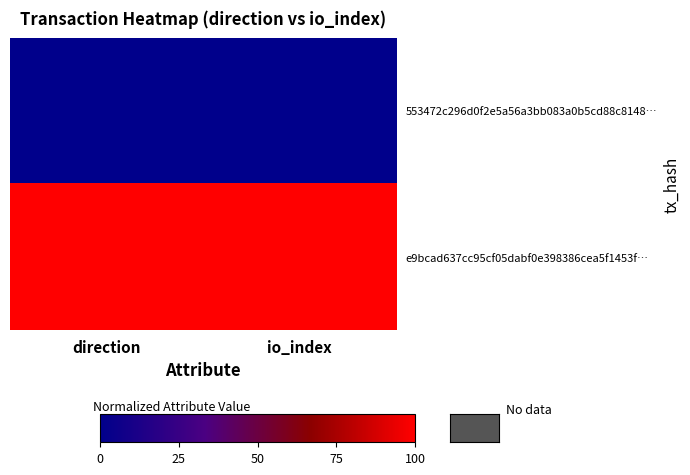

List the series in order of their overall mean, highest first.

e9bcad637cc95cf05dabf0e398386cea5f1453f…, 553472c296d0f2e5a56a3bb083a0b5cd88c8148…